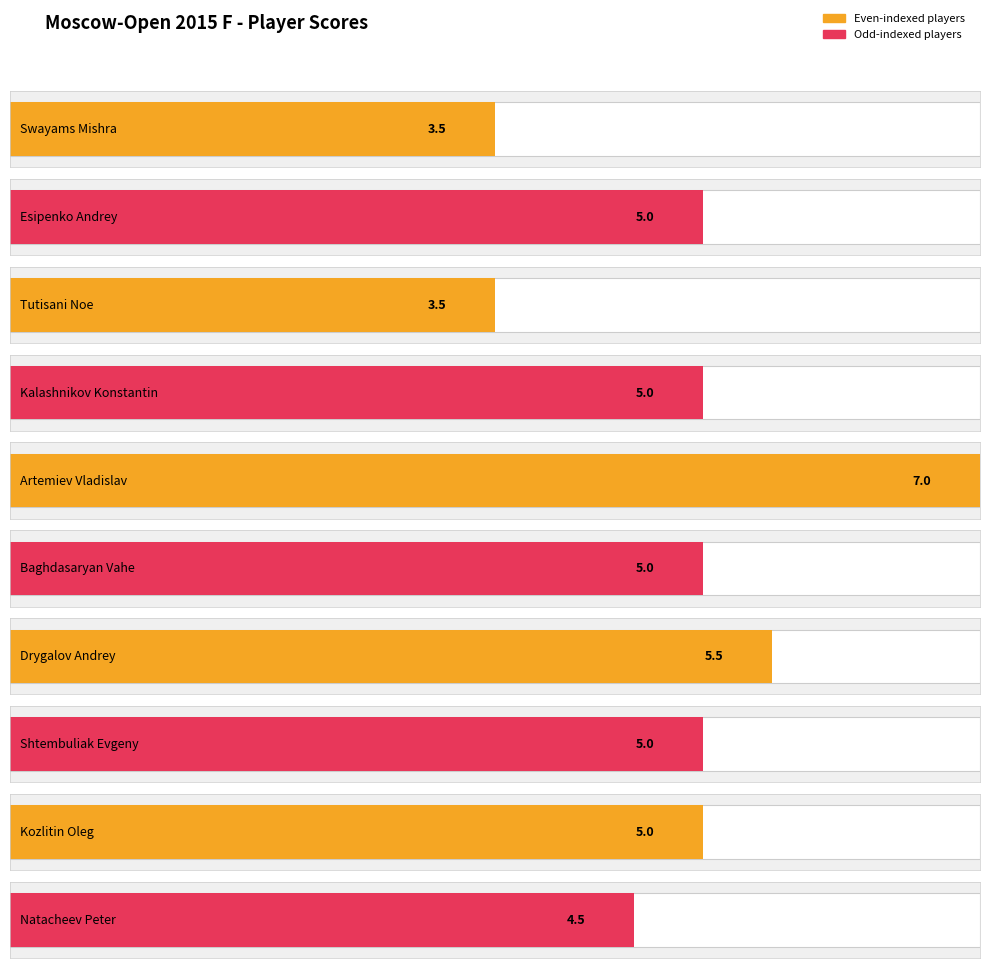

Which has a higher value, Kalashnikov Konstantin or Drygalov Andrey?

Drygalov Andrey